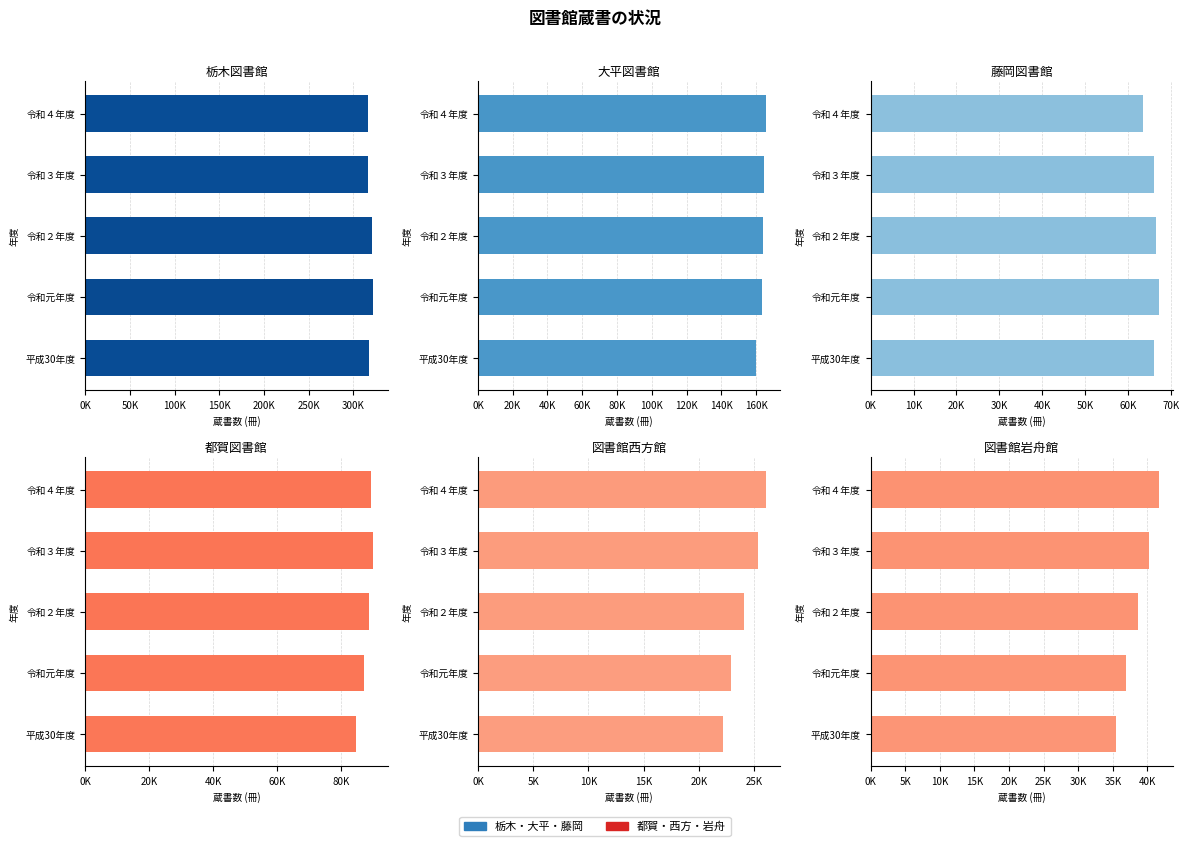

Count the 大平図書館 values in the range 163124 to 164638.

3